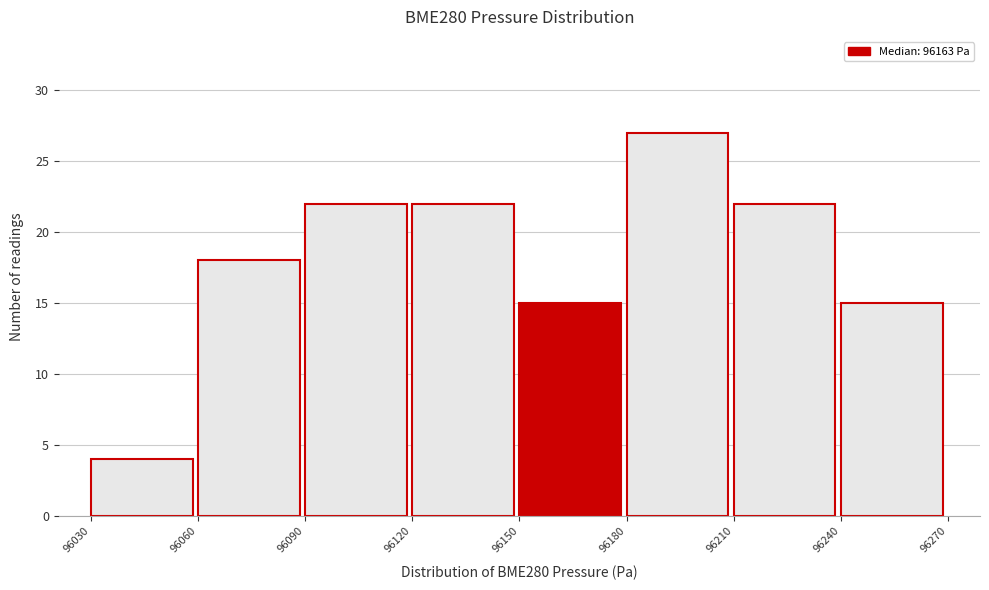

Reading left to right, transcribe this chart: for each bar, give the range it covers on the x-axis and its height. The values are not printed on the chart, so give them approximately, as read against the axis.

96030 to 96060: 4
96060 to 96090: 18
96090 to 96120: 22
96120 to 96150: 22
96150 to 96180: 15
96180 to 96210: 27
96210 to 96240: 22
96240 to 96270: 15